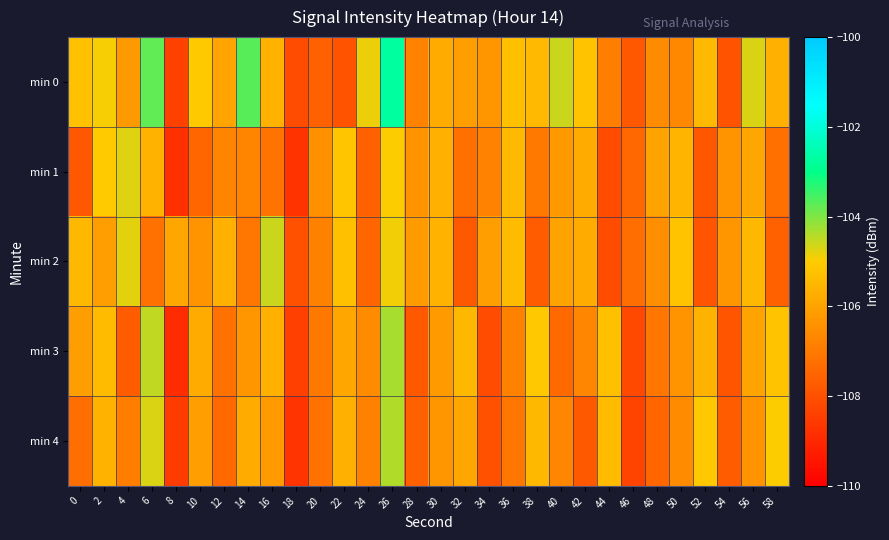

How many categories are shown in the chart?

30